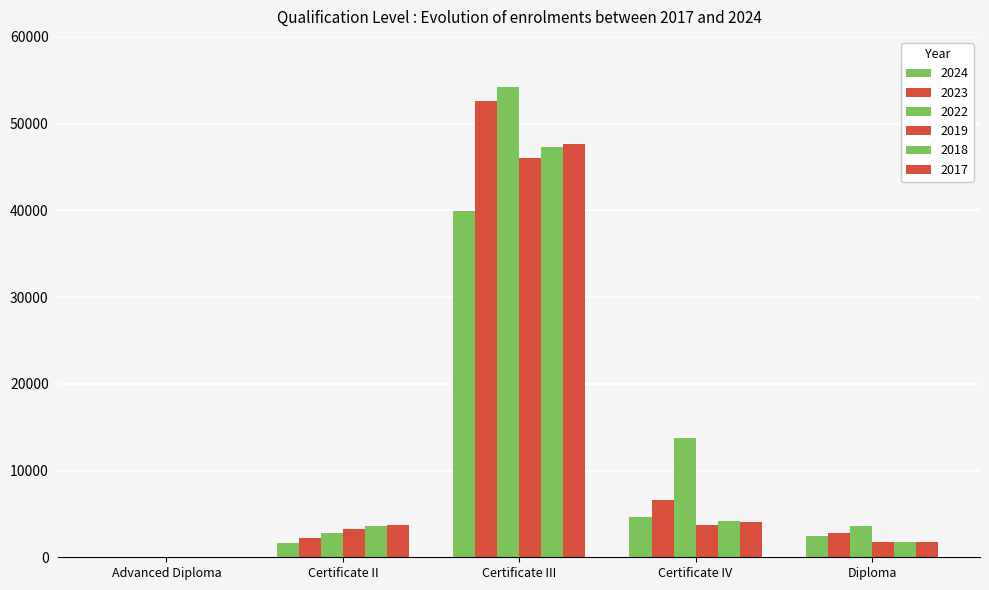

What position from the left is Advanced Diploma?

1